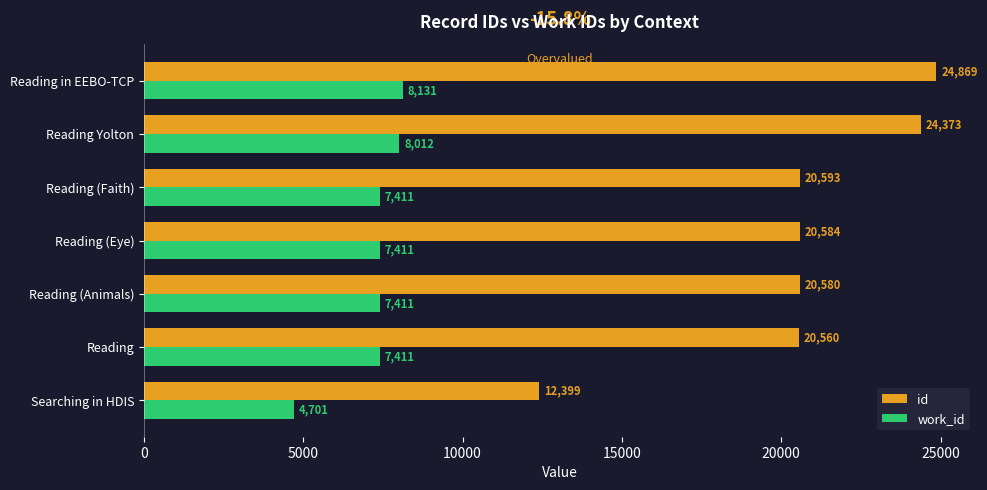

How many categories are shown in the chart?

7